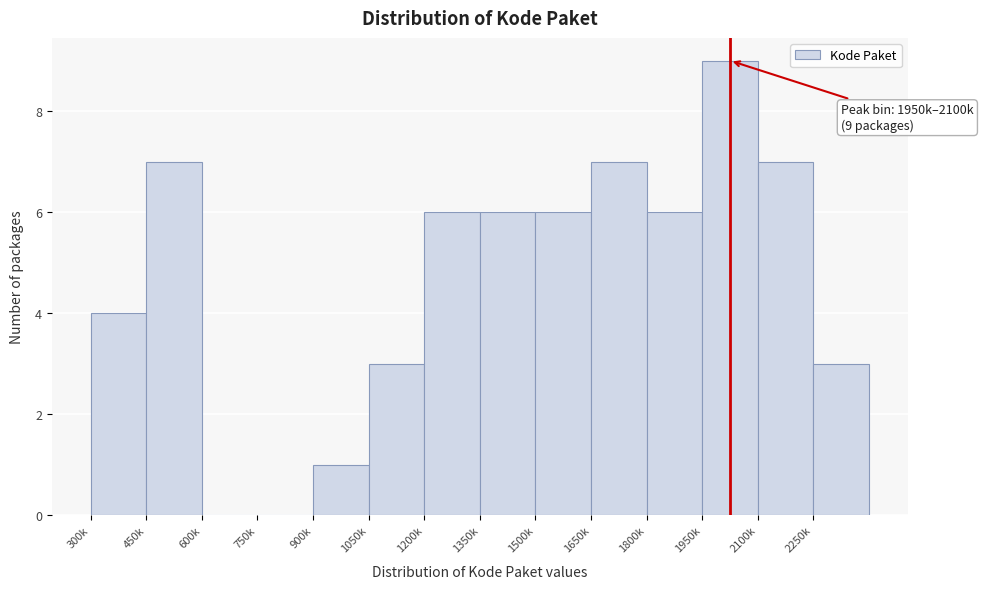

Reading left to right, what are all the values shown in this chart?

300k=4	450k=7	600k=0	750k=0	900k=1	1050k=3	1200k=6	1350k=6	1500k=6	1650k=7	1800k=6	1950k=9	2100k=7	2250k=3